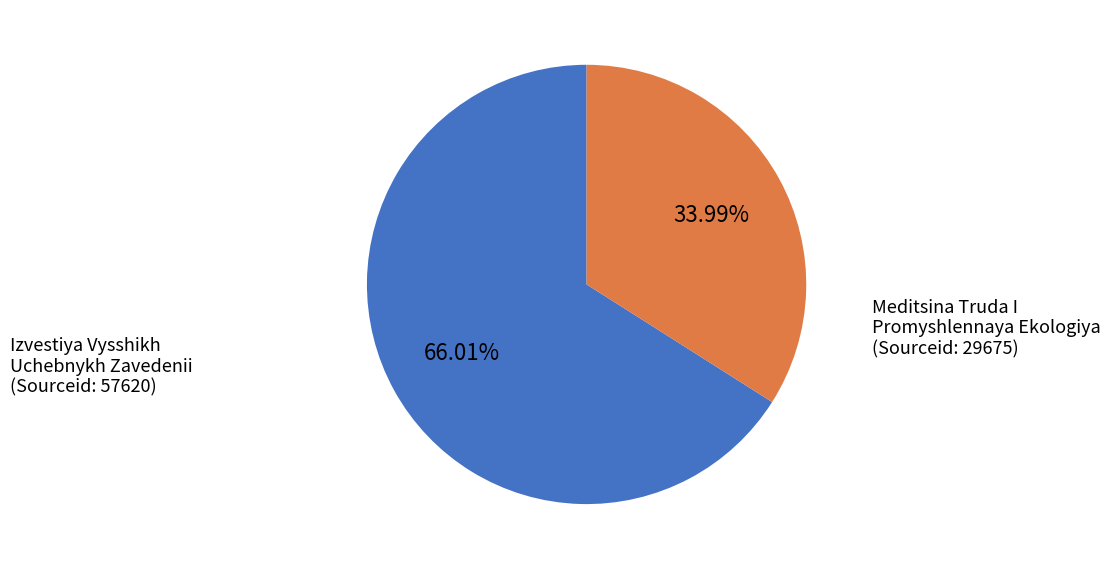

Does any single category account for the majority?

Yes